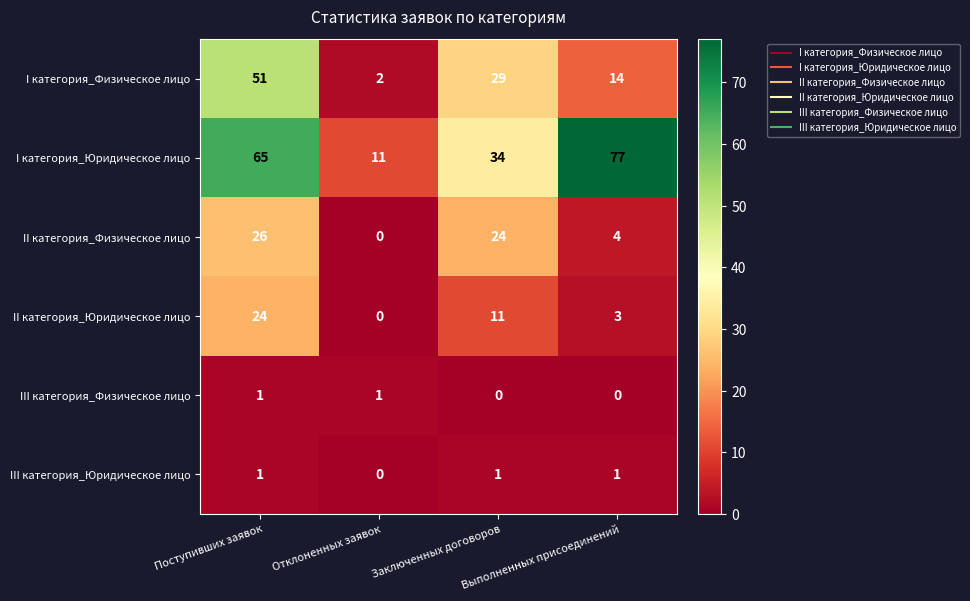

Which series has the largest total across all categories?

I категория_Юридическое лицо